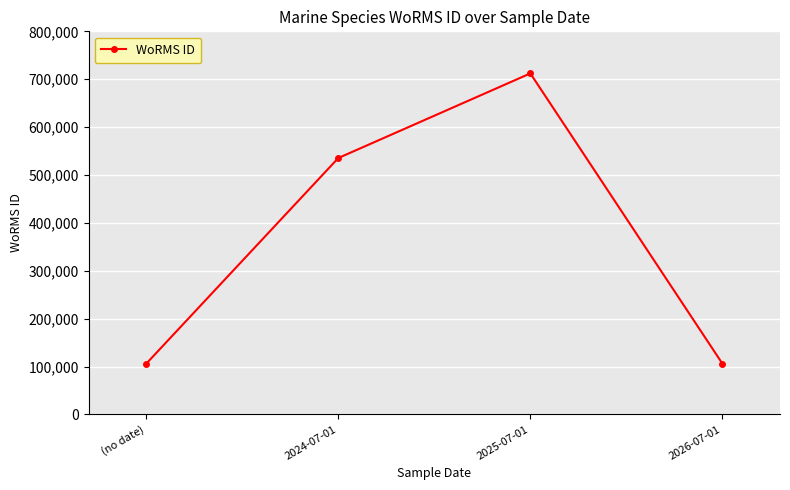

How many lines are shown in the chart?

1